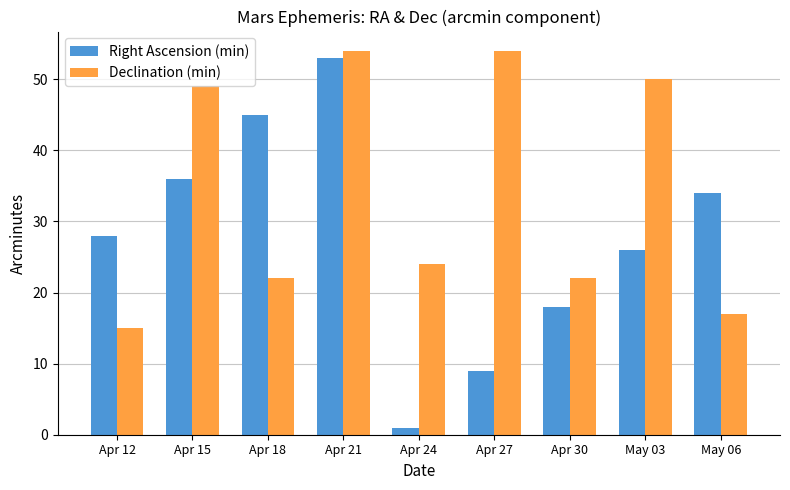

True or false: Declination (min) has a value of 10 at Apr 15.

False